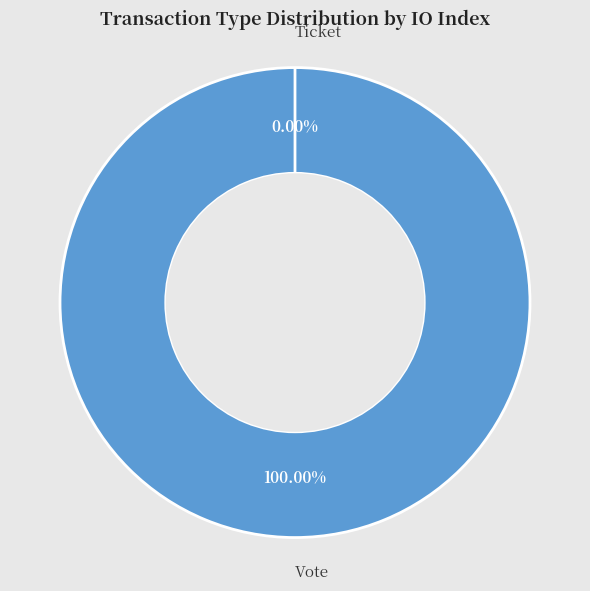

Does Vote represent more than half of the total?

Yes